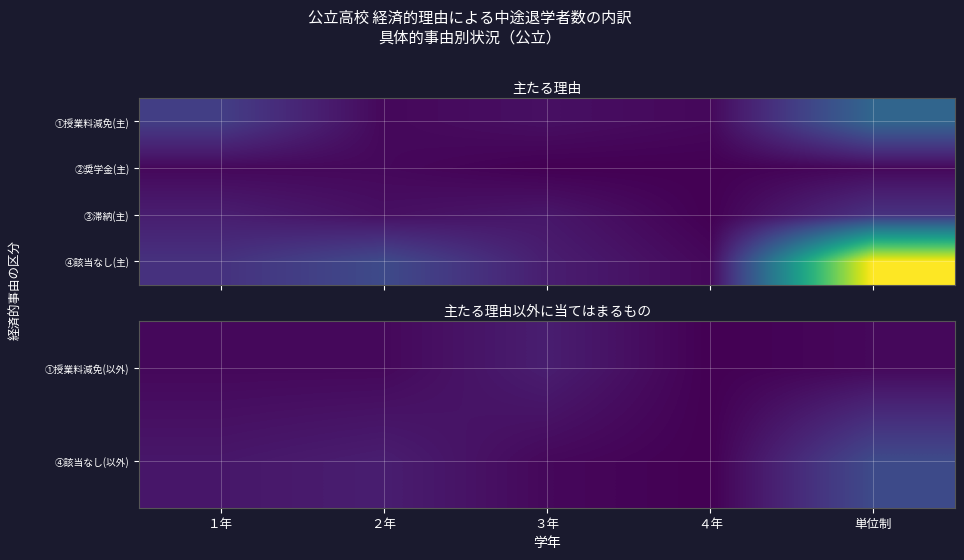

How many data points does each series have?

5